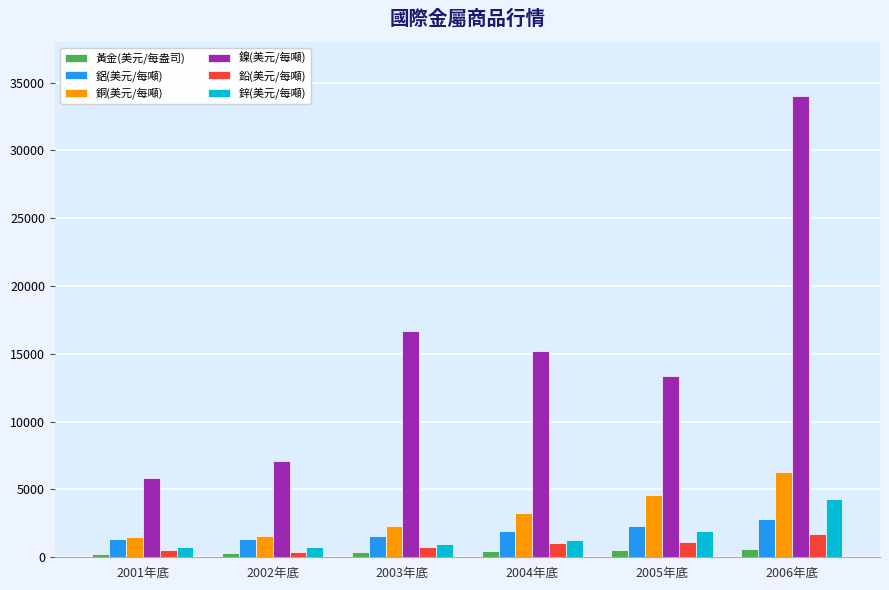

Which series has the largest total across all categories?

鎳(美元/每噸)